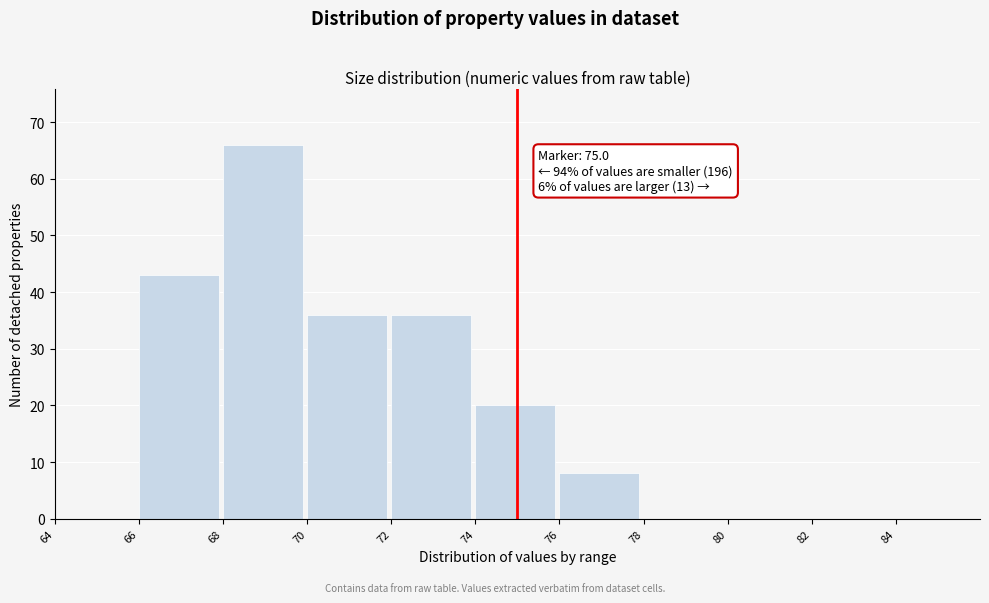

Over which range of the x-axis is the bar tallest?

68 to 70